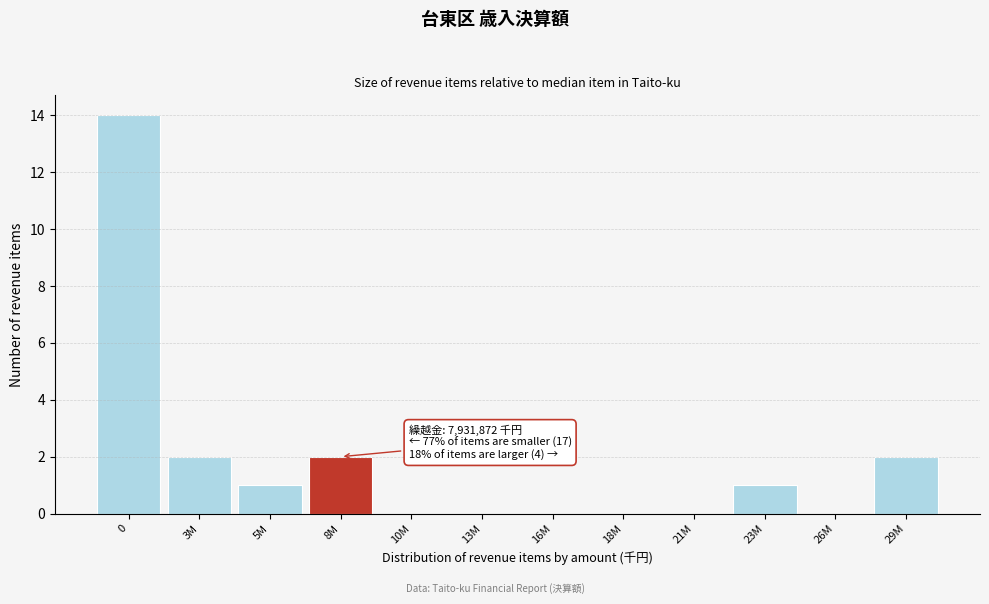

Reading left to right, extract all data points from this chart.

0=14	3M=2	5M=1	8M=2	10M=0	13M=0	16M=0	18M=0	21M=0	23M=1	26M=0	29M=2